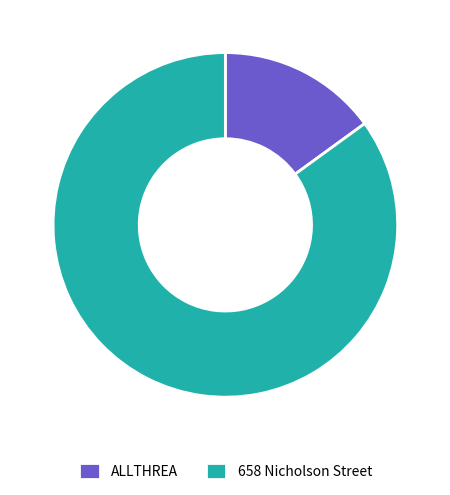

What is the majority slice?

658 Nicholson Street